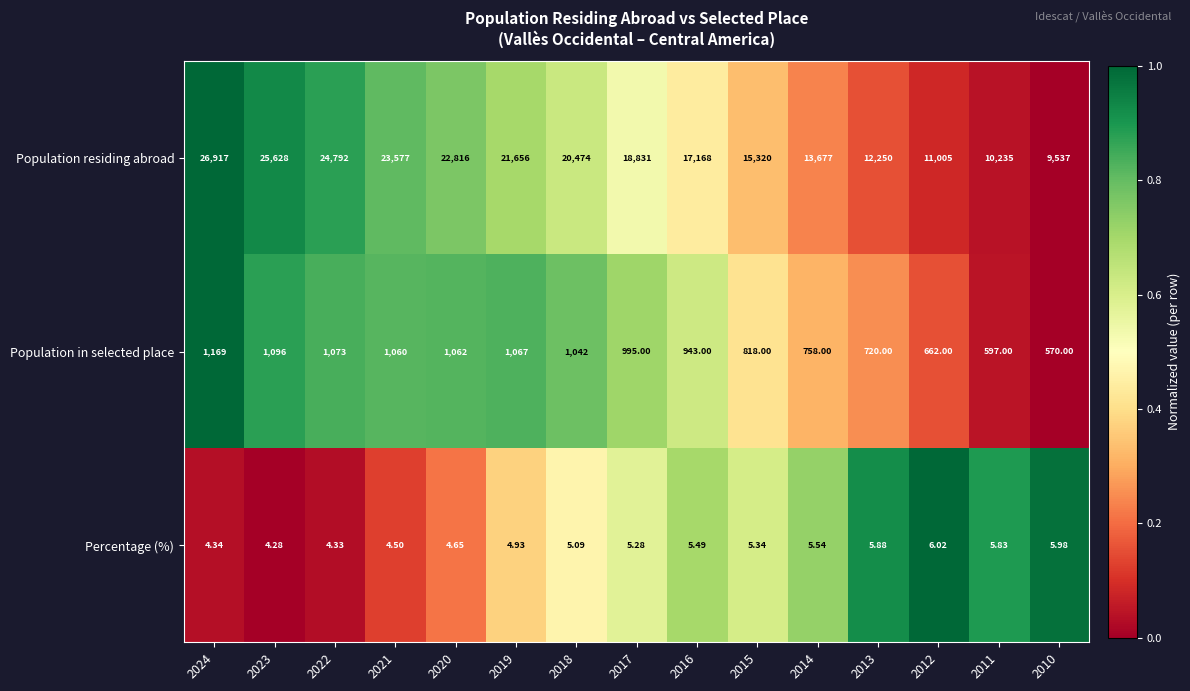

Which series has the largest total across all categories?

Population residing abroad